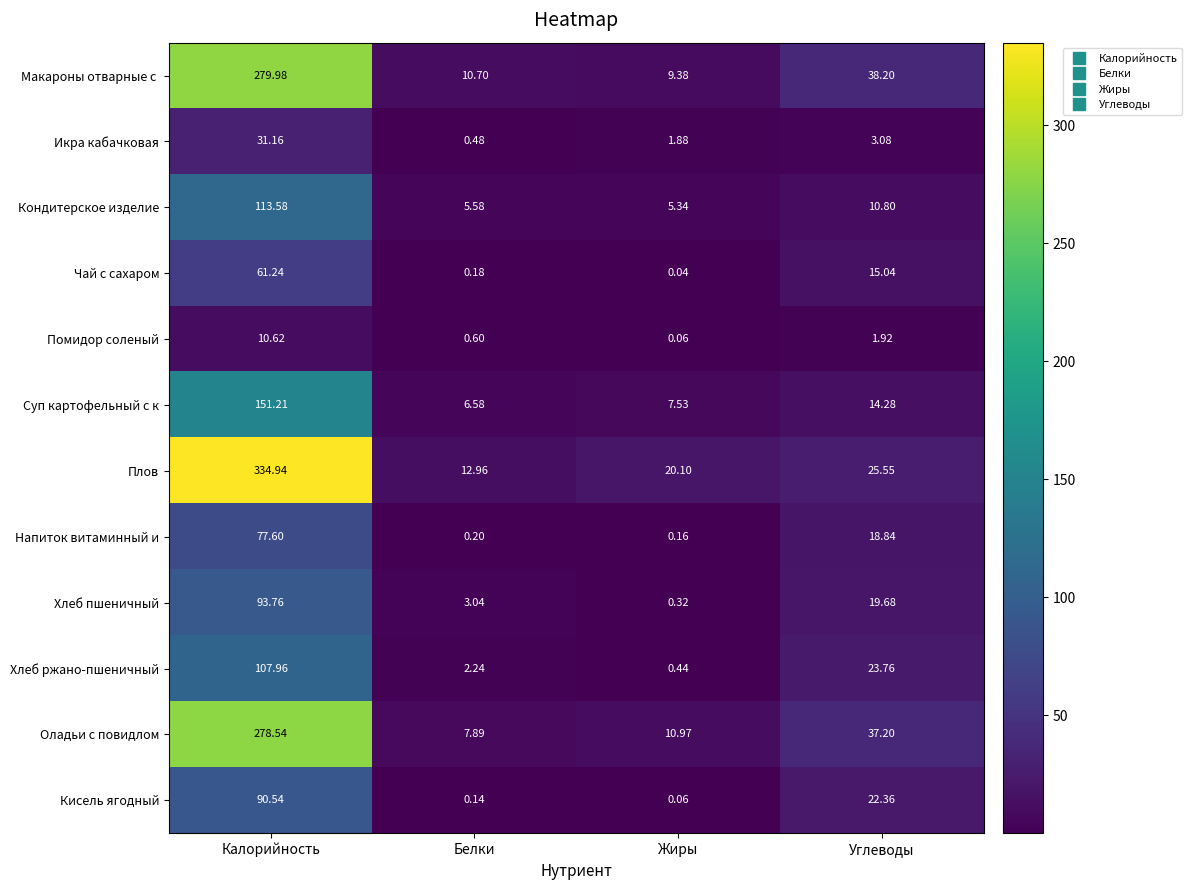

Count the number of data series in this chart.

12